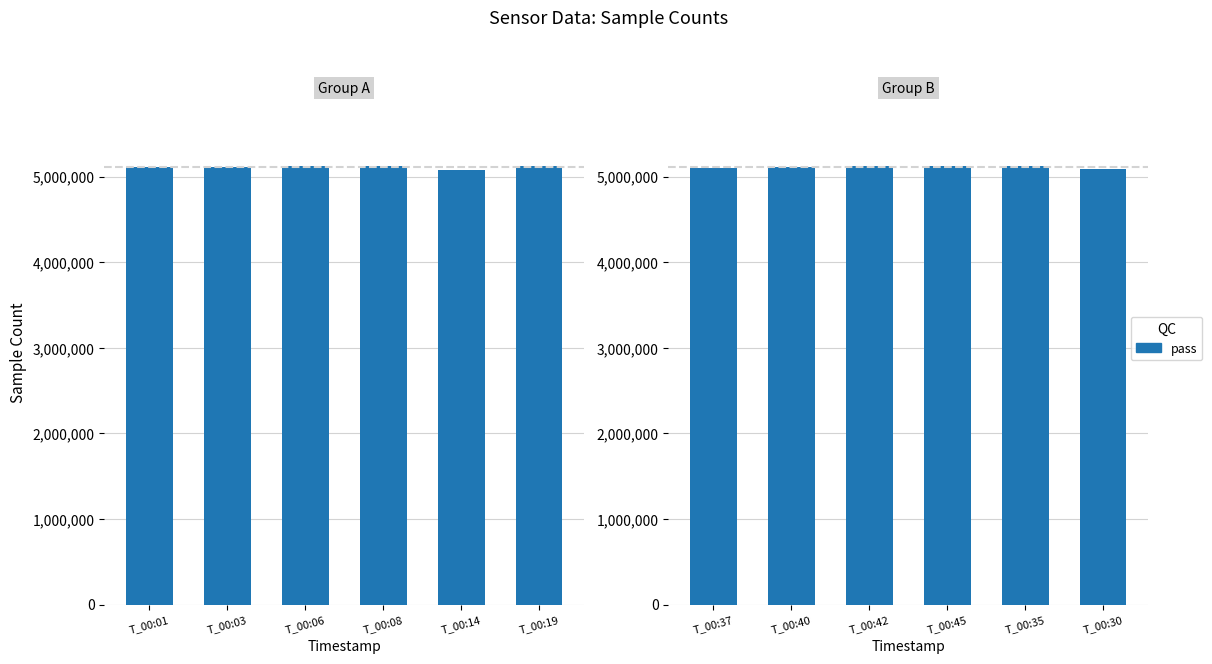

The chart shows a value of 5120597 at T_00:45. True or false?

True